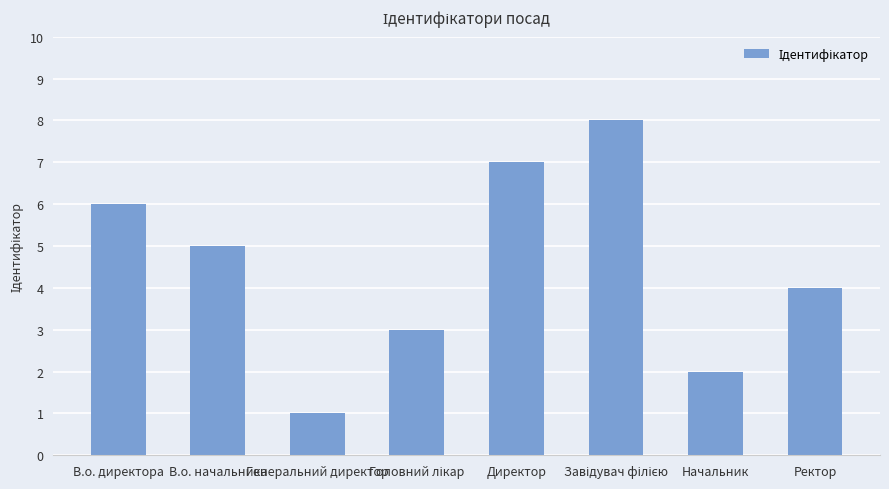

What is the difference between the second highest and minimum values?

6